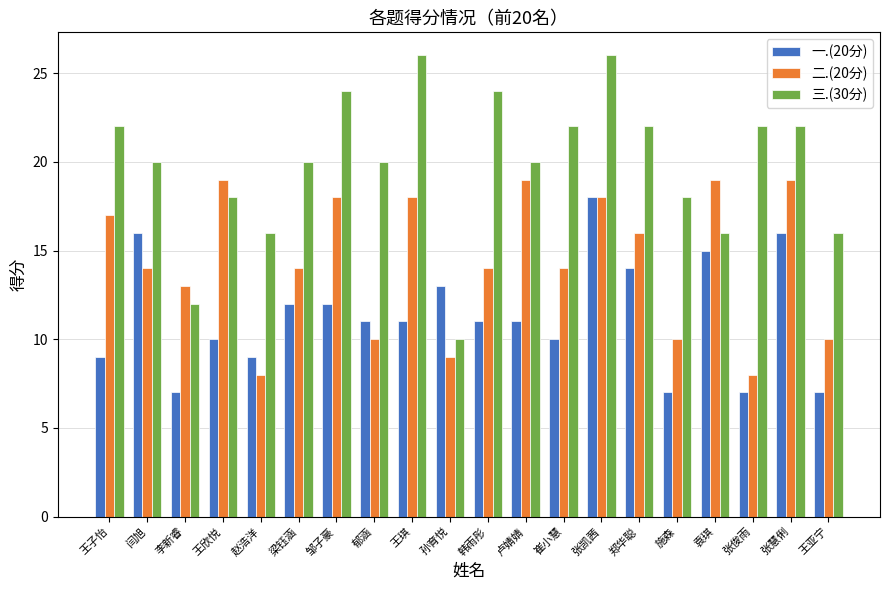

How many 三.(30分) values are between 18 and 22?

11